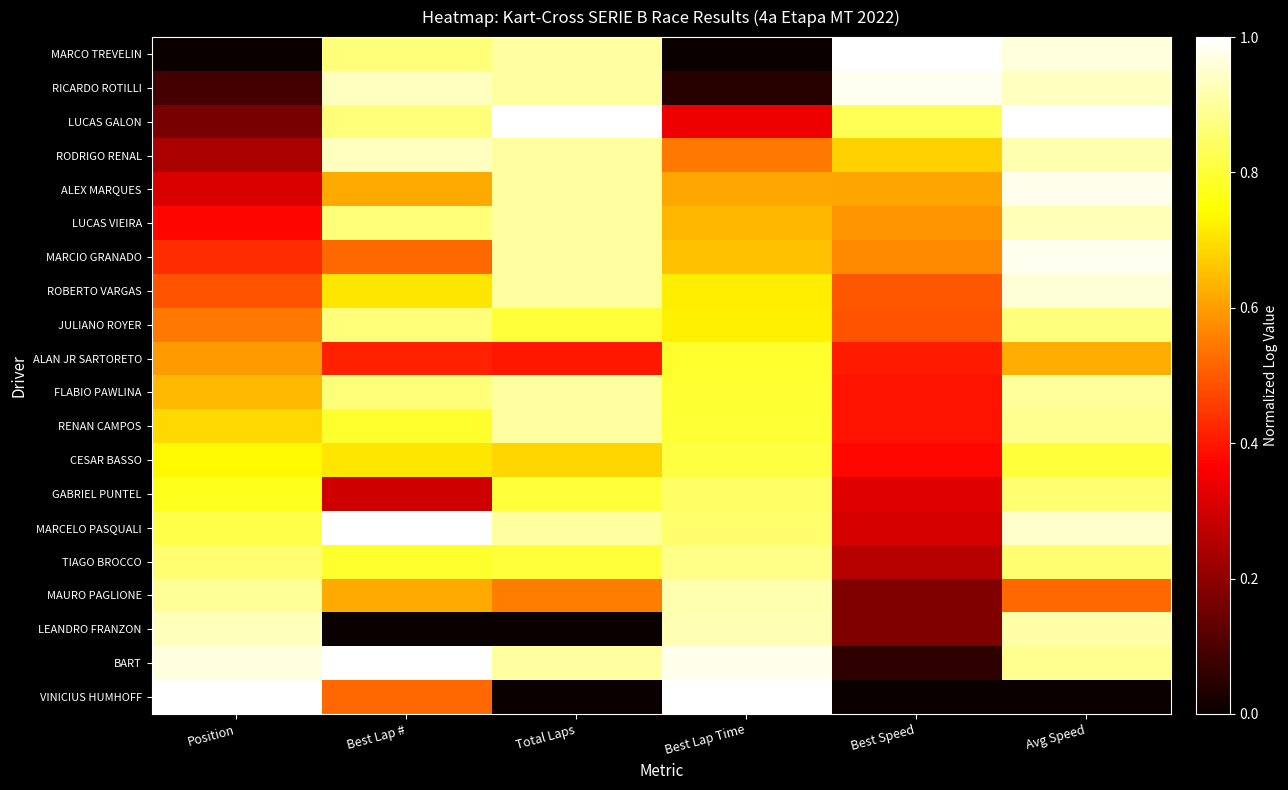

Reading left to right, what are all the values shown in this chart?

MARCO TREVELIN: Position=0.0	Best Lap #=0.9	Total Laps=0.9	Best Lap Time=0.0	Best Speed=1.0	Avg Speed=1.0
RICARDO ROTILLI: Position=0.1	Best Lap #=0.9	Total Laps=0.9	Best Lap Time=0.0	Best Speed=1.0	Avg Speed=0.9
LUCAS GALON: Position=0.2	Best Lap #=0.9	Total Laps=1.0	Best Lap Time=0.3	Best Speed=0.8	Avg Speed=1.0
RODRIGO RENAL: Position=0.2	Best Lap #=0.9	Total Laps=0.9	Best Lap Time=0.5	Best Speed=0.7	Avg Speed=0.9
ALEX MARQUES: Position=0.3	Best Lap #=0.6	Total Laps=0.9	Best Lap Time=0.6	Best Speed=0.6	Avg Speed=1.0
LUCAS VIEIRA: Position=0.4	Best Lap #=0.9	Total Laps=0.9	Best Lap Time=0.6	Best Speed=0.6	Avg Speed=0.9
MARCIO GRANADO: Position=0.4	Best Lap #=0.5	Total Laps=0.9	Best Lap Time=0.7	Best Speed=0.6	Avg Speed=1.0
ROBERTO VARGAS: Position=0.5	Best Lap #=0.7	Total Laps=0.9	Best Lap Time=0.7	Best Speed=0.5	Avg Speed=1.0
JULIANO ROYER: Position=0.5	Best Lap #=0.9	Total Laps=0.8	Best Lap Time=0.7	Best Speed=0.5	Avg Speed=0.9
ALAN JR SARTORETO: Position=0.6	Best Lap #=0.4	Total Laps=0.4	Best Lap Time=0.8	Best Speed=0.4	Avg Speed=0.6
FLABIO PAWLINA: Position=0.6	Best Lap #=0.9	Total Laps=0.9	Best Lap Time=0.8	Best Speed=0.4	Avg Speed=0.9
RENAN CAMPOS: Position=0.7	Best Lap #=0.8	Total Laps=0.9	Best Lap Time=0.8	Best Speed=0.4	Avg Speed=0.9
CESAR BASSO: Position=0.7	Best Lap #=0.7	Total Laps=0.7	Best Lap Time=0.8	Best Speed=0.4	Avg Speed=0.8
GABRIEL PUNTEL: Position=0.8	Best Lap #=0.3	Total Laps=0.8	Best Lap Time=0.8	Best Speed=0.3	Avg Speed=0.9
MARCELO PASQUALI: Position=0.8	Best Lap #=1.0	Total Laps=0.9	Best Lap Time=0.9	Best Speed=0.3	Avg Speed=0.9
TIAGO BROCCO: Position=0.9	Best Lap #=0.8	Total Laps=0.8	Best Lap Time=0.9	Best Speed=0.3	Avg Speed=0.9
MAURO PAGLIONE: Position=0.9	Best Lap #=0.6	Total Laps=0.6	Best Lap Time=0.9	Best Speed=0.2	Avg Speed=0.5
LEANDRO FRANZON: Position=0.9	Best Lap #=0.0	Total Laps=0.0	Best Lap Time=0.9	Best Speed=0.2	Avg Speed=0.9
BART: Position=1.0	Best Lap #=1.0	Total Laps=0.9	Best Lap Time=1.0	Best Speed=0.1	Avg Speed=0.9
VINICIUS HUMHOFF: Position=1.0	Best Lap #=0.5	Total Laps=0.0	Best Lap Time=1.0	Best Speed=0.0	Avg Speed=0.0